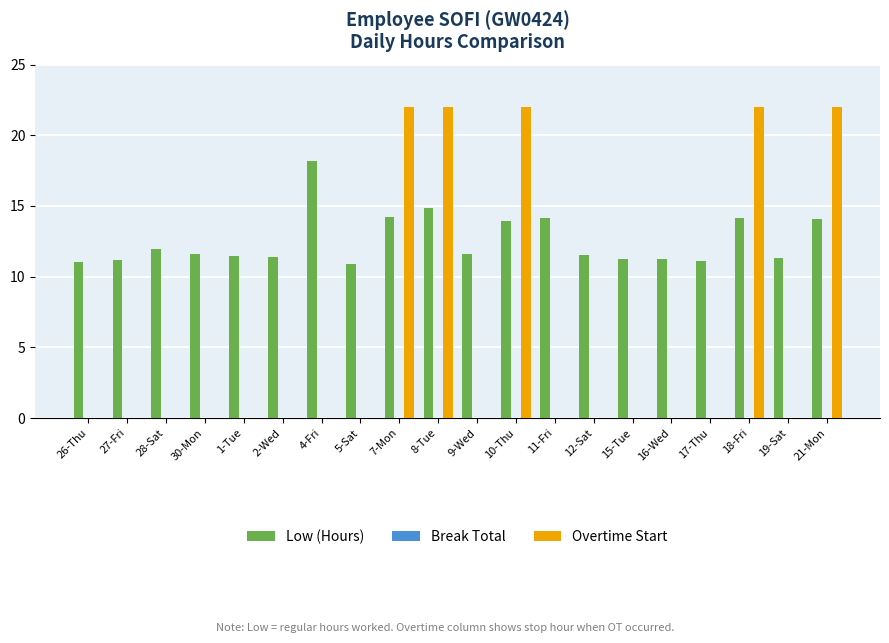

Are the bars grouped side by side (vs. stacked)?

Yes